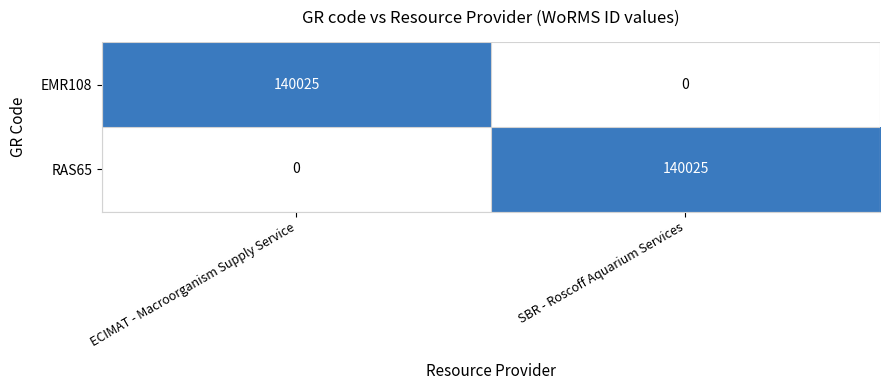

What is the spread (max minus min) of values at SBR - Roscoff Aquarium Services?

140025